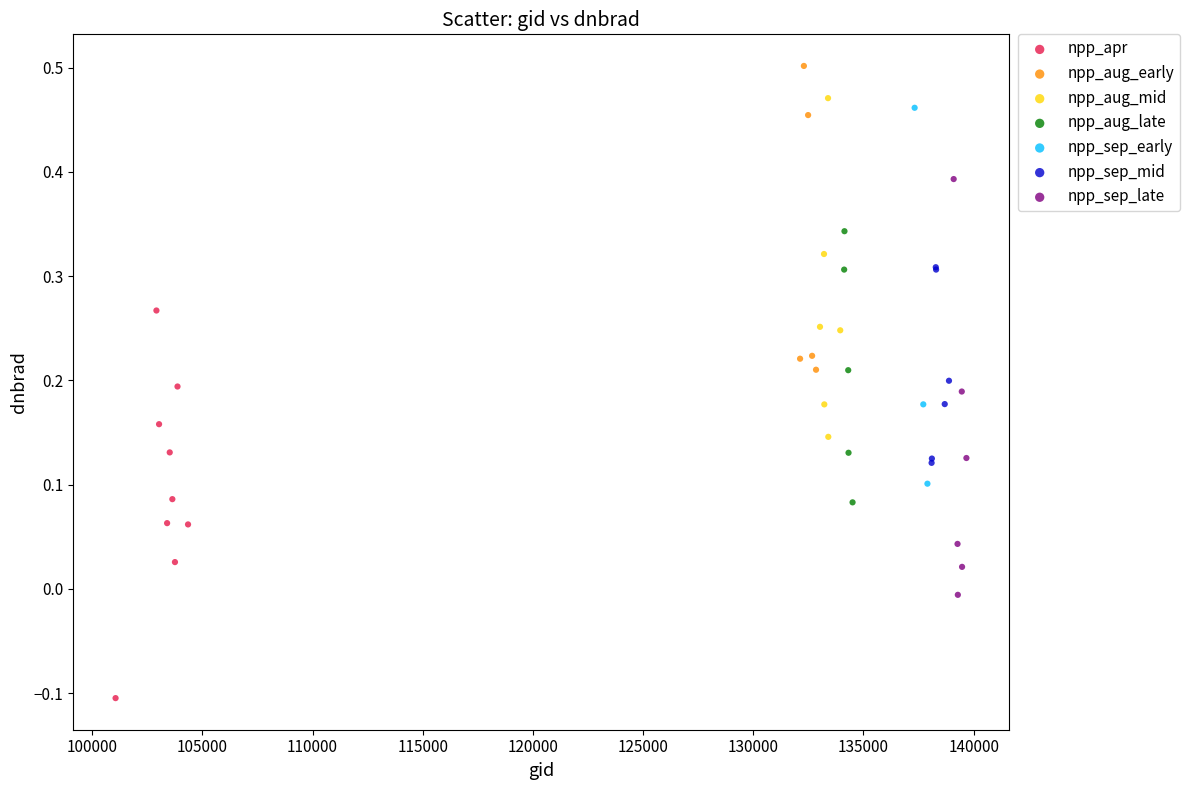

Which series contains the lowest Y value?

npp_apr